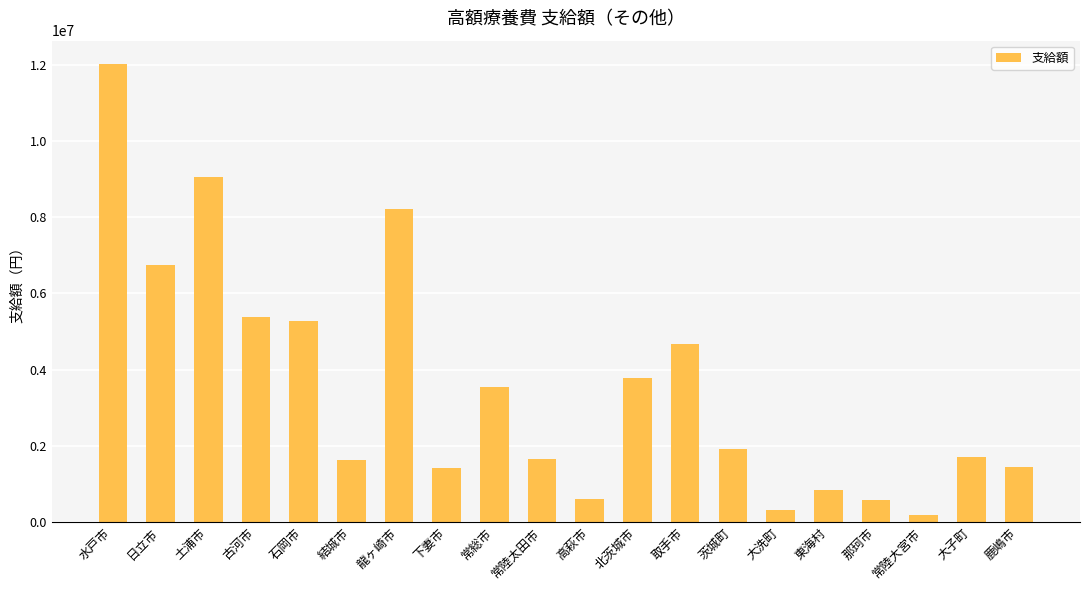

Does the chart contain stacked bars?

No